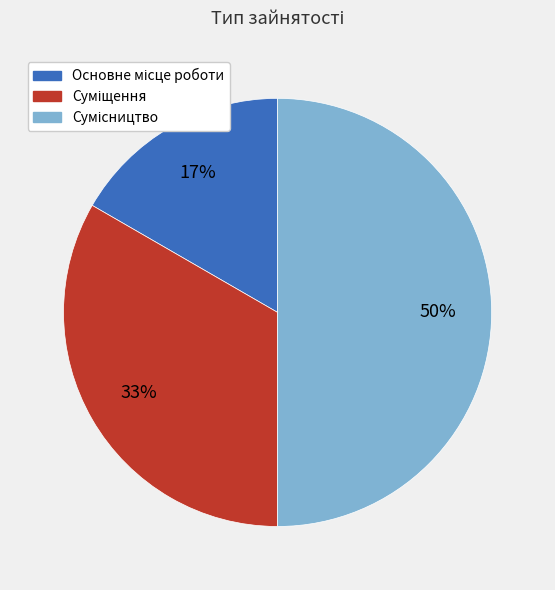

To the nearest percent, what is the average slice percentage?

33%